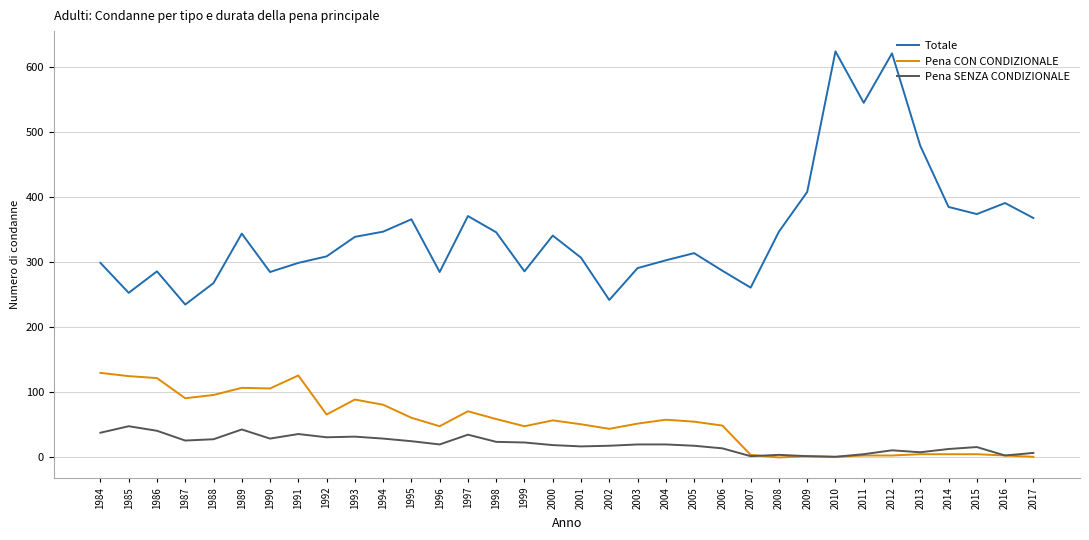

Rank the series at 1985 from highest to lowest value.

Totale, Pena CON CONDIZIONALE, Pena SENZA CONDIZIONALE